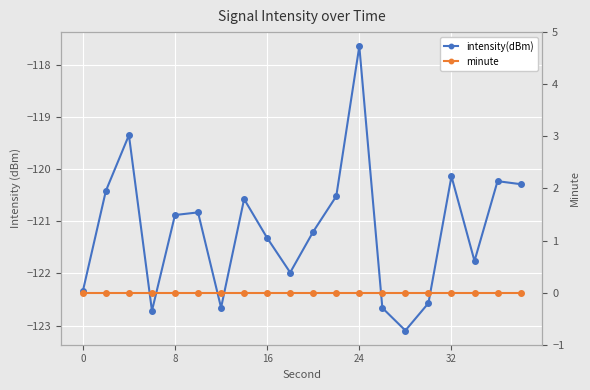

How many lines are shown in the chart?

2